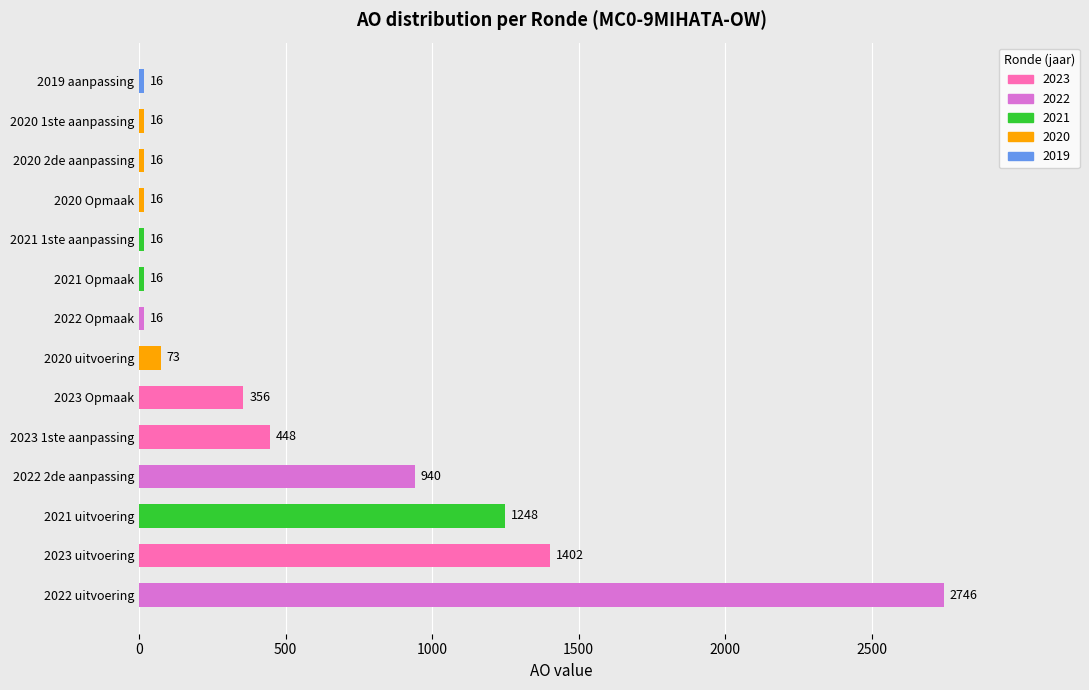

What is the sum of all values?

7325